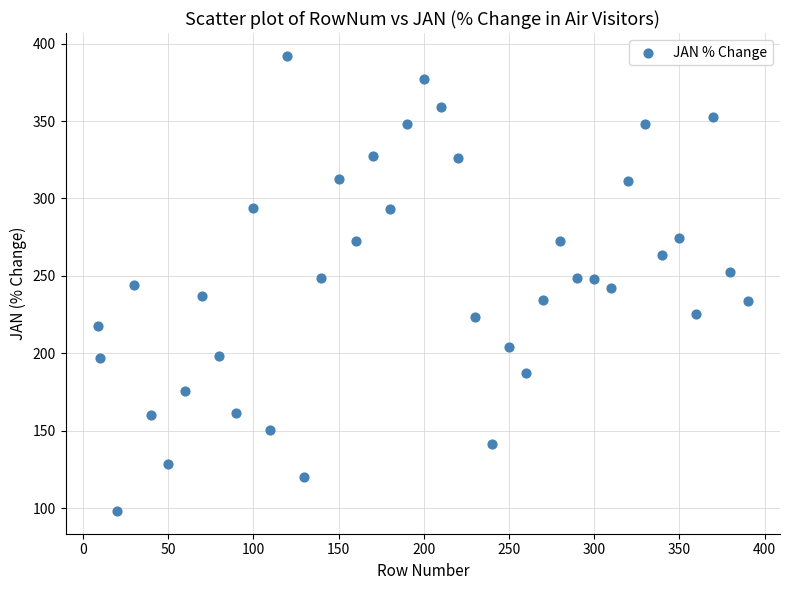

What is the range of X values (max minus min)?

381.0